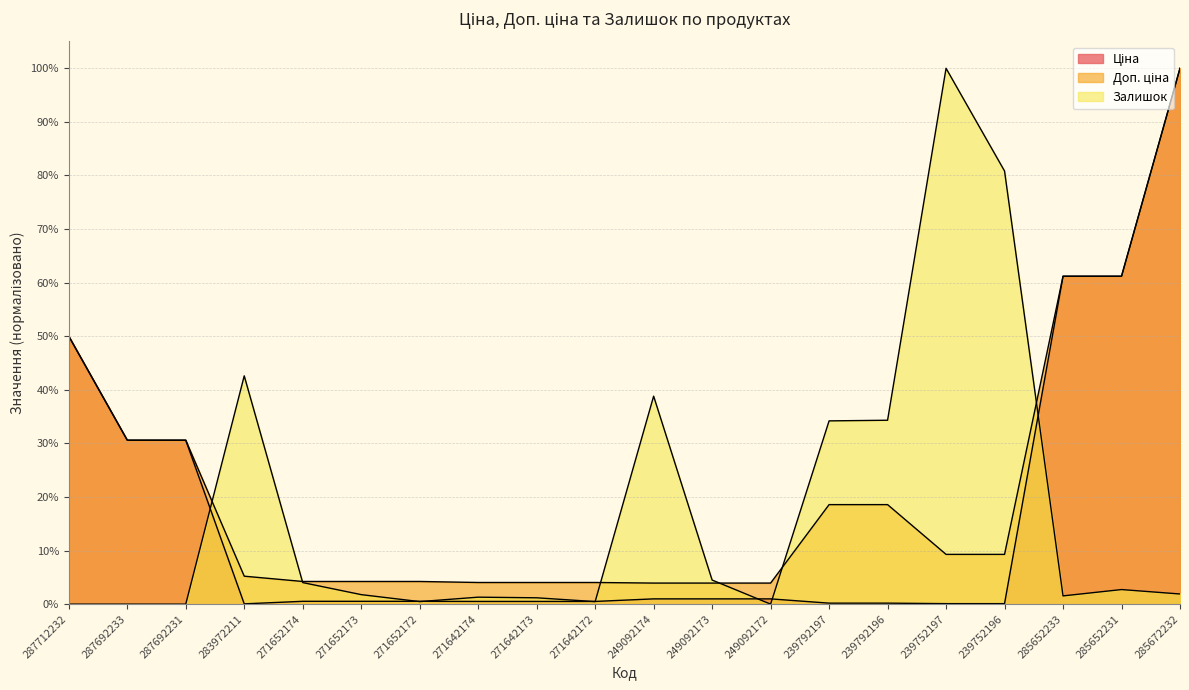

Does the chart have visible grid lines?

Yes